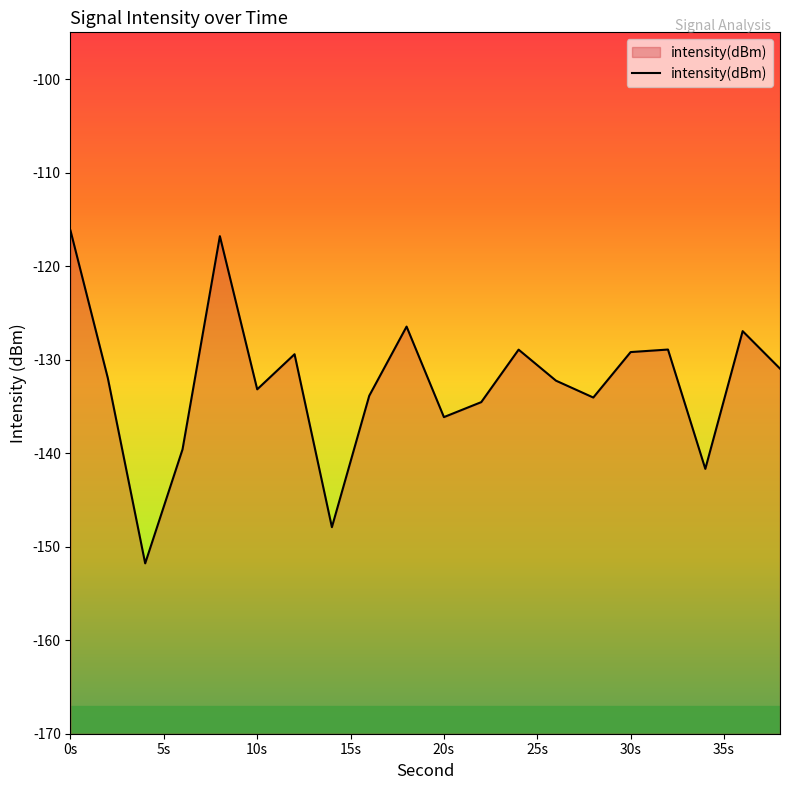

What is the difference between the maximum and minimum values?

35.6